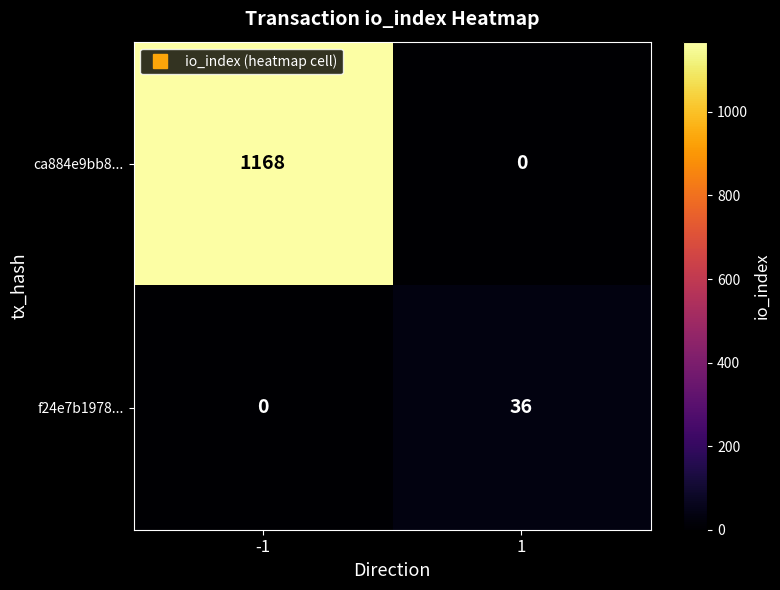

What is the greatest value displayed?

1168